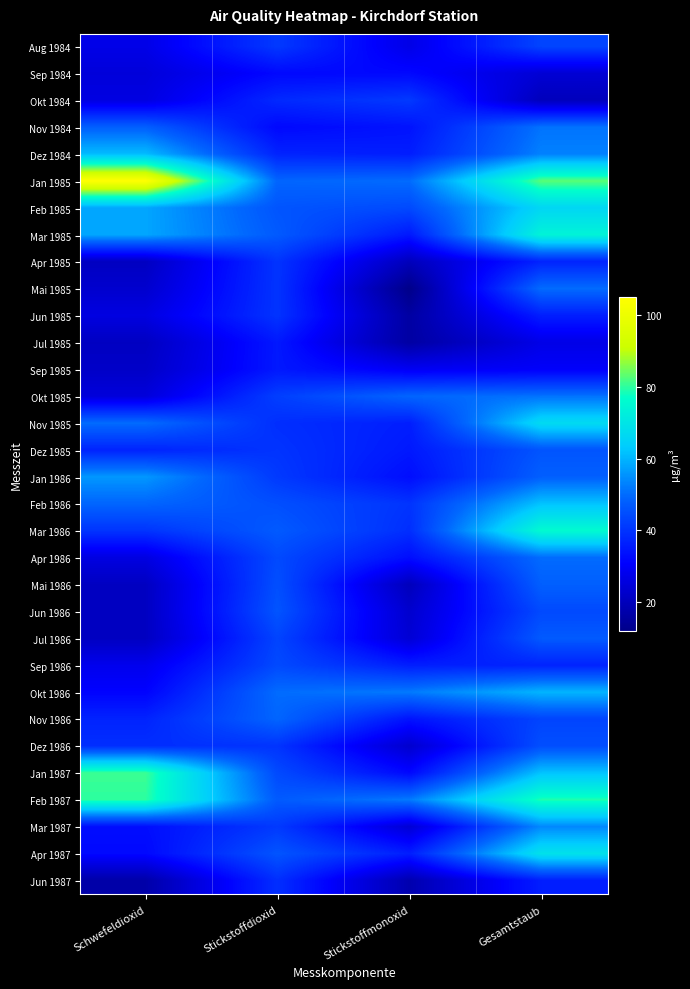

What is the maximum value shown in the chart?

105